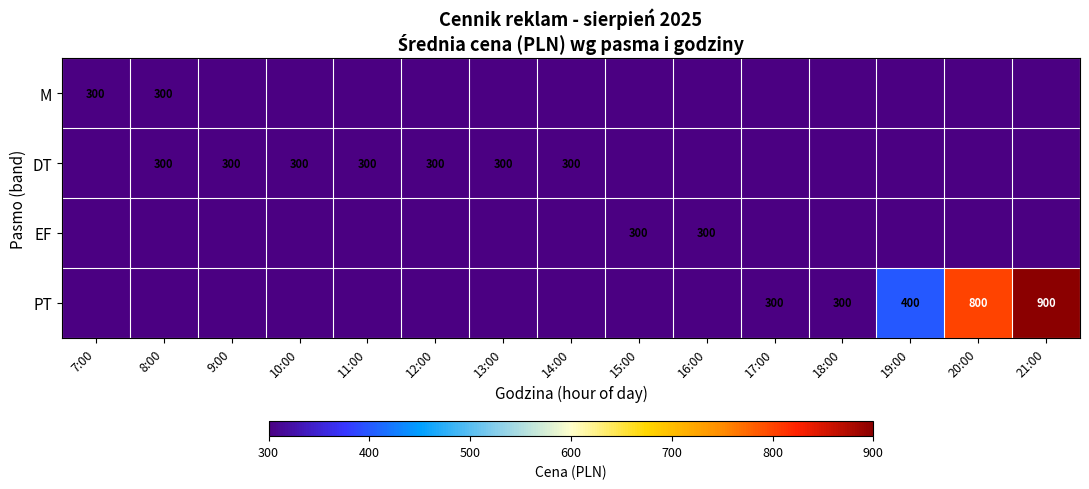

The value of DT at 9:00 is 300. True or false?

True